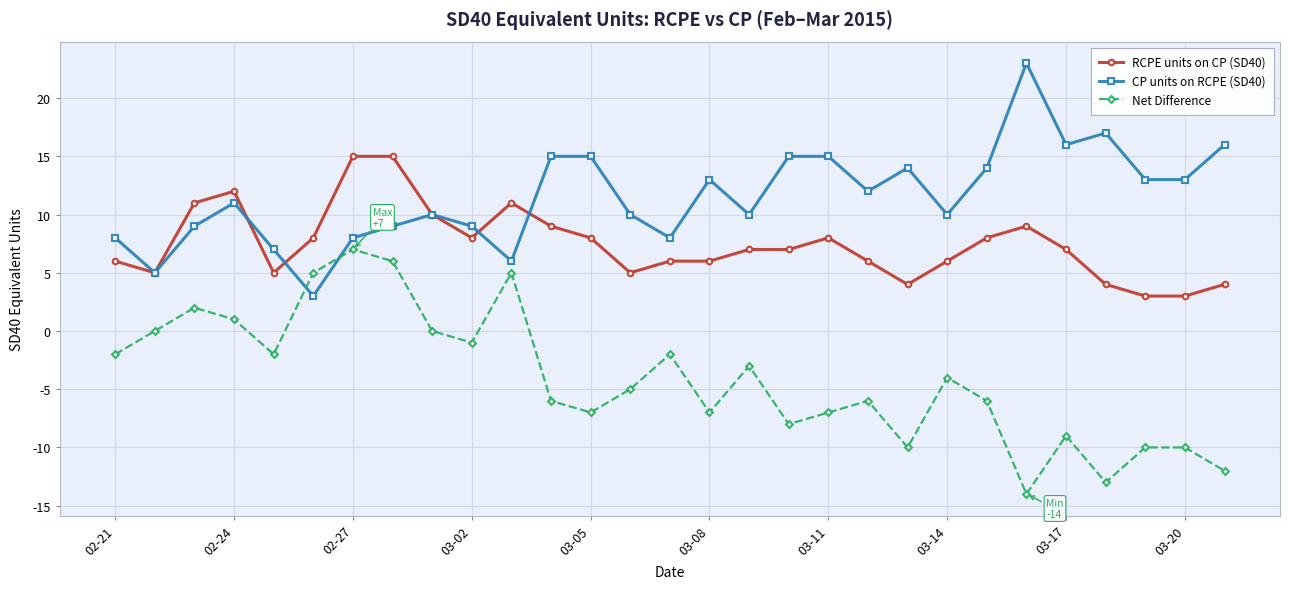

True or false: Net Difference and RCPE units on CP (SD40) cross at least once.

False